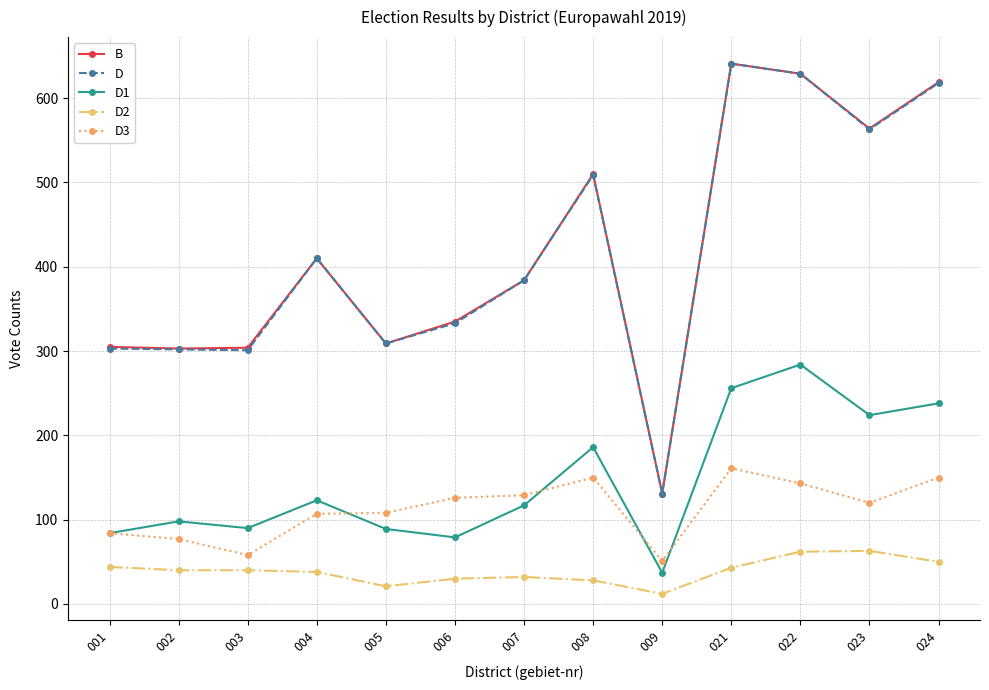

Does the chart display data point markers on the line(s)?

Yes